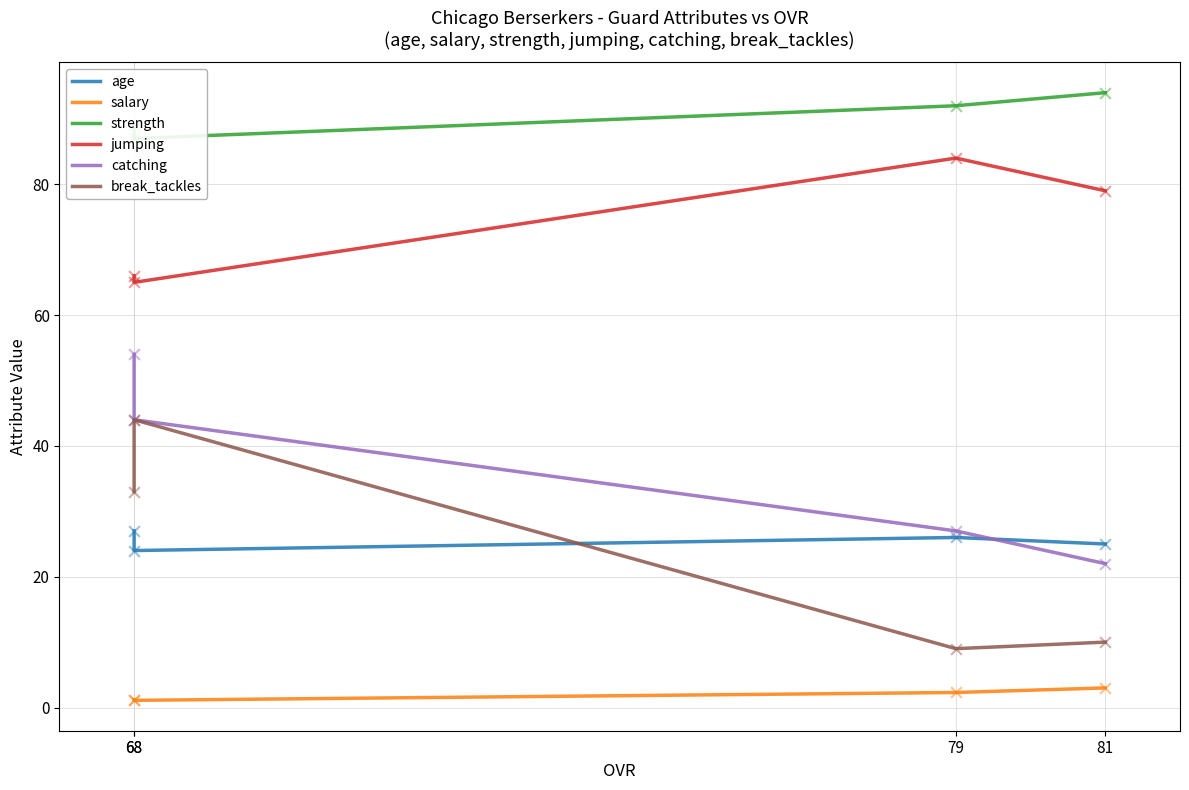

What are all the series names shown in the legend?

age, salary, strength, jumping, catching, break_tackles